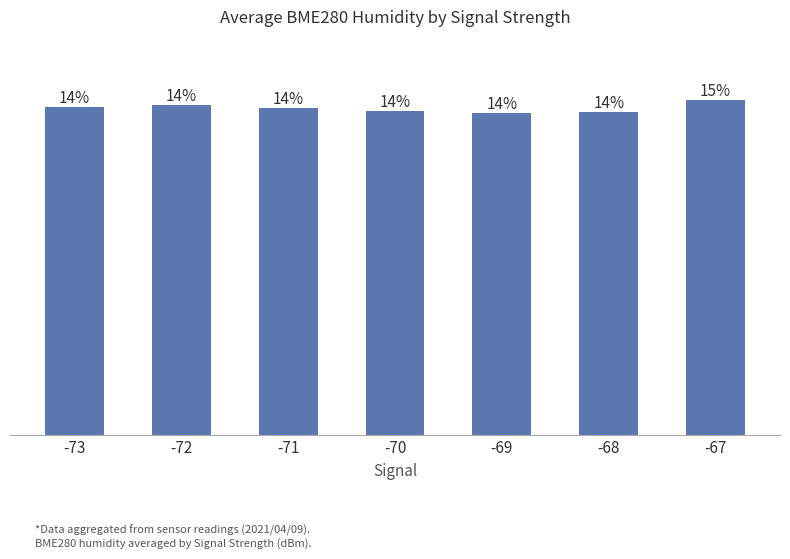

List the labels in order of value, smallest first.

-69, -68, -70, -71, -73, -72, -67